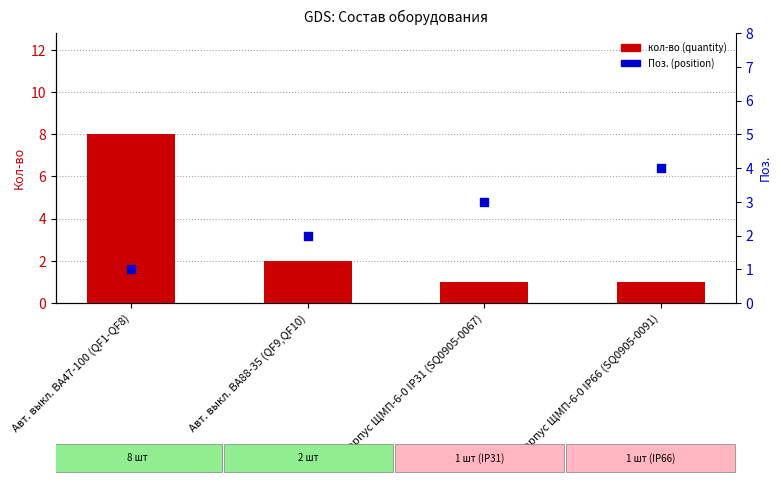

What is the total value across all series at Авт. выкл. ВА88-35 (QF9,QF10)?

4